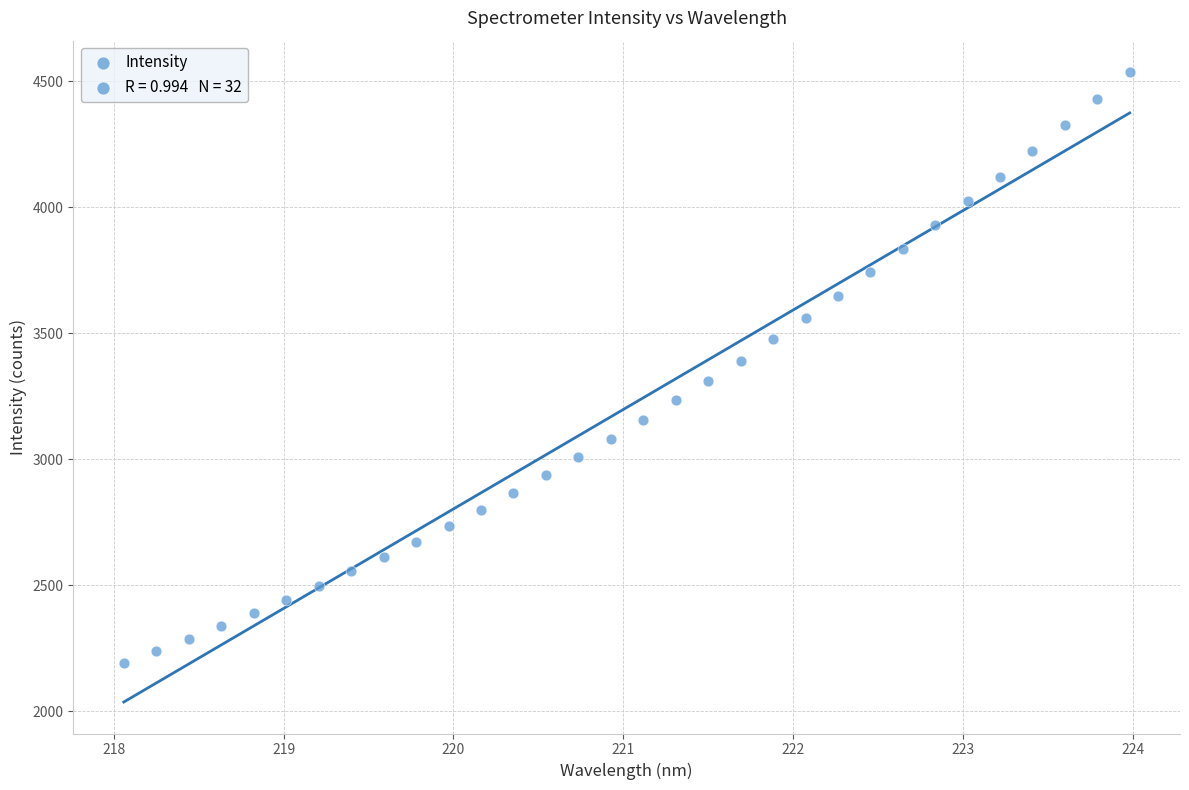

What is the range of X values (max minus min)?

5.9